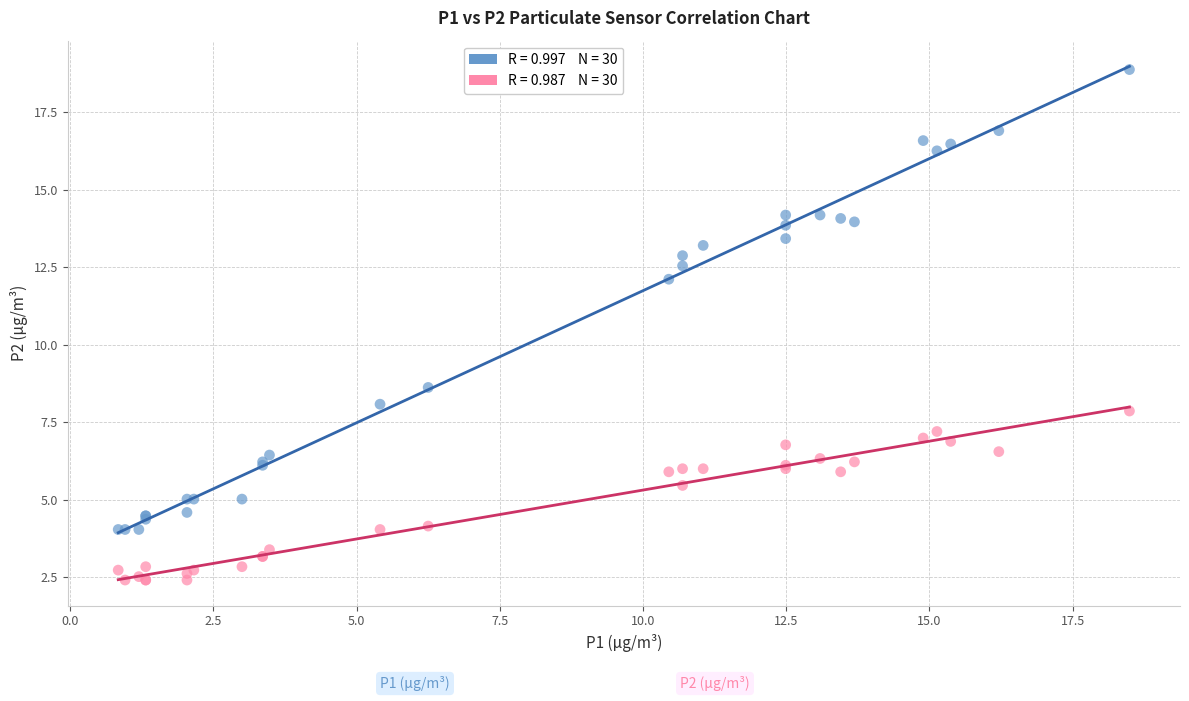

Across all series, what Y value is closest to 10?

8.6